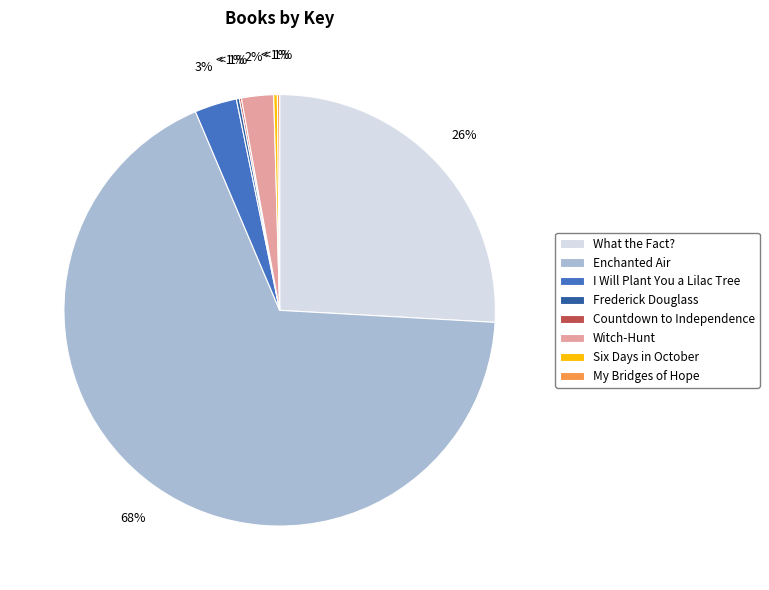

What is the ratio of the value at Enchanted Air to the value at I Will Plant You a Lilac Tree?

21.4